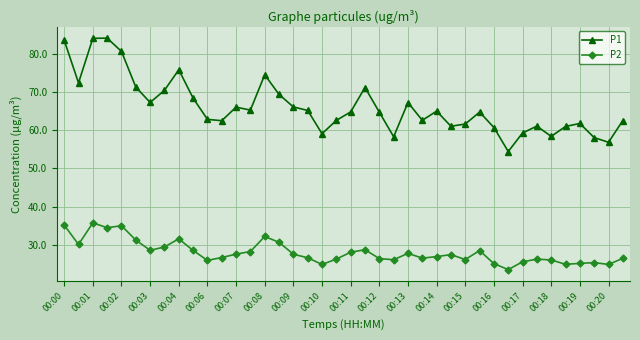

Which series has the largest total across all categories?

P1